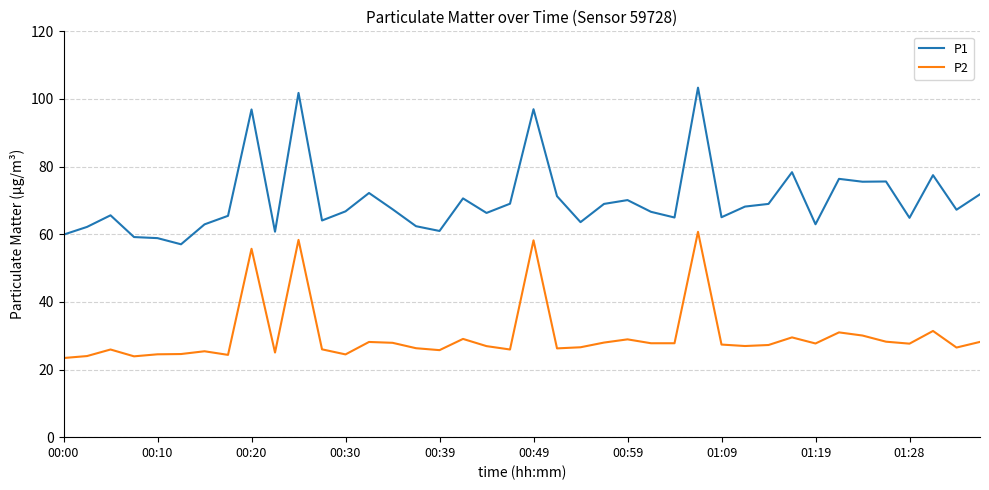

Which series has the largest total across all categories?

P1